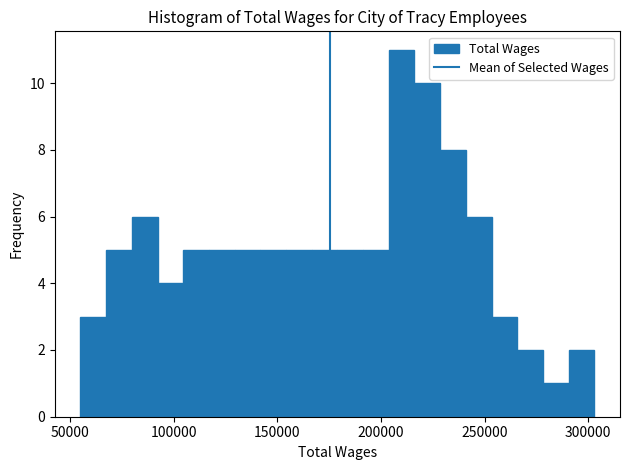

Around what value on the x-axis is the tallest bar? Give the approximate position of its centre, as read against the axis.

210000